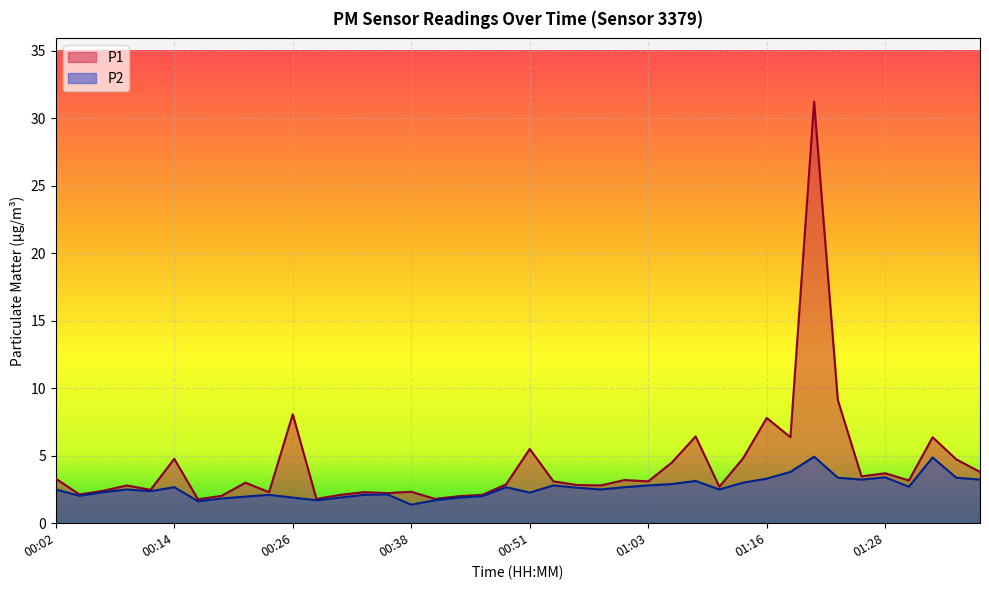

Reading left to right, what are all the values shown in this chart?

P1: 00:02=3.3	00:04=2.1	00:06=2.4	00:09=2.8	00:11=2.5	00:14=4.8	00:16=1.8	00:19=2.0	00:21=3.0	00:24=2.3	00:26=8.1	00:29=1.8	00:31=2.1	00:33=2.3	00:36=2.2	00:38=2.3	00:41=1.8	00:43=2.0	00:46=2.1	00:48=2.9	00:51=5.5	00:53=3.1	00:56=2.8	00:58=2.8	01:01=3.2	01:03=3.1	01:06=4.5	01:08=6.4	01:11=2.7	01:13=4.8	01:16=7.8	01:18=6.4	01:21=31.2	01:23=9.1	01:25=3.5	01:28=3.7	01:30=3.2	01:33=6.4	01:35=4.7	01:38=3.8
P2: 00:02=2.5	00:04=2.0	00:06=2.3	00:09=2.5	00:11=2.4	00:14=2.7	00:16=1.6	00:19=1.8	00:21=2.0	00:24=2.1	00:26=1.9	00:29=1.7	00:31=1.9	00:33=2.1	00:36=2.1	00:38=1.4	00:41=1.7	00:43=1.9	00:46=2.0	00:48=2.7	00:51=2.3	00:53=2.8	00:56=2.6	00:58=2.5	01:01=2.7	01:03=2.8	01:06=2.9	01:08=3.1	01:11=2.5	01:13=3.0	01:16=3.3	01:18=3.8	01:21=4.9	01:23=3.4	01:25=3.2	01:28=3.4	01:30=2.7	01:33=4.9	01:35=3.4	01:38=3.2